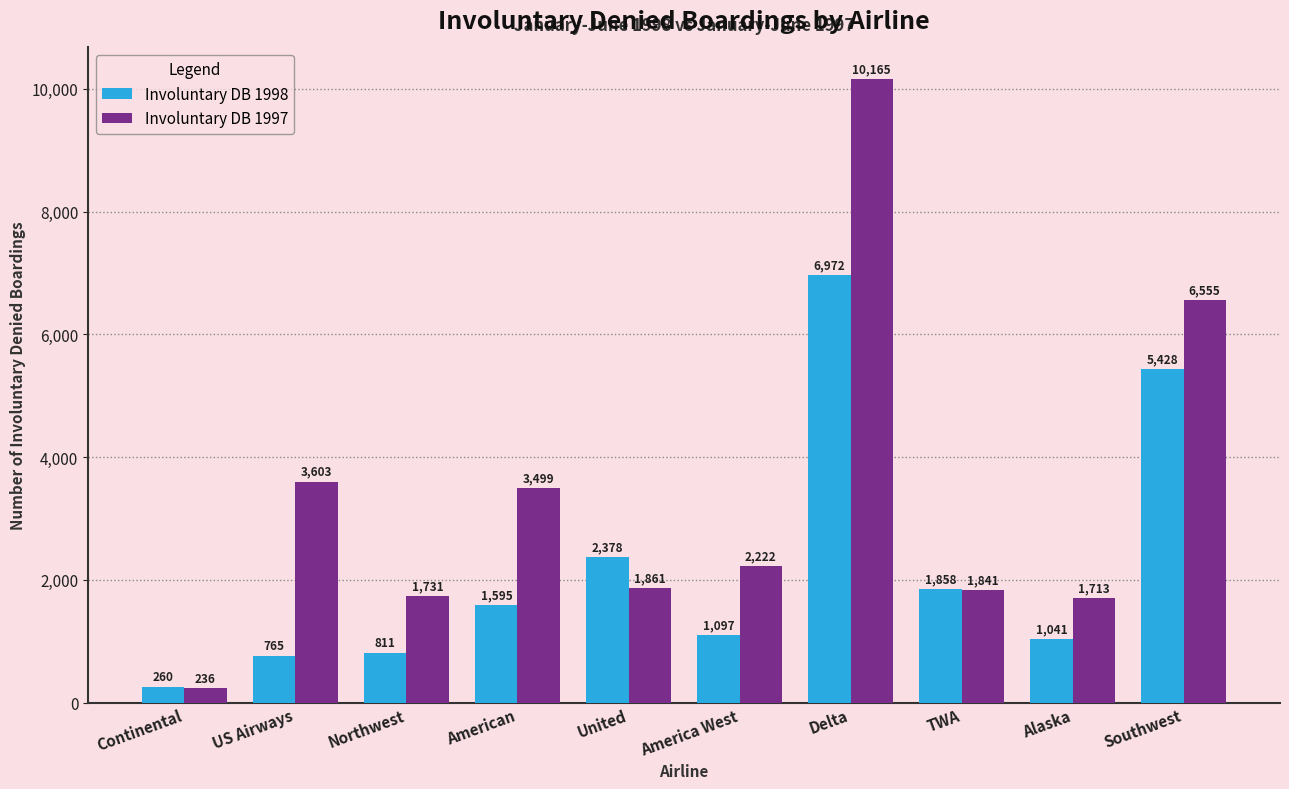

Which category has the highest value in the Involuntary DB 1998 series?

Delta